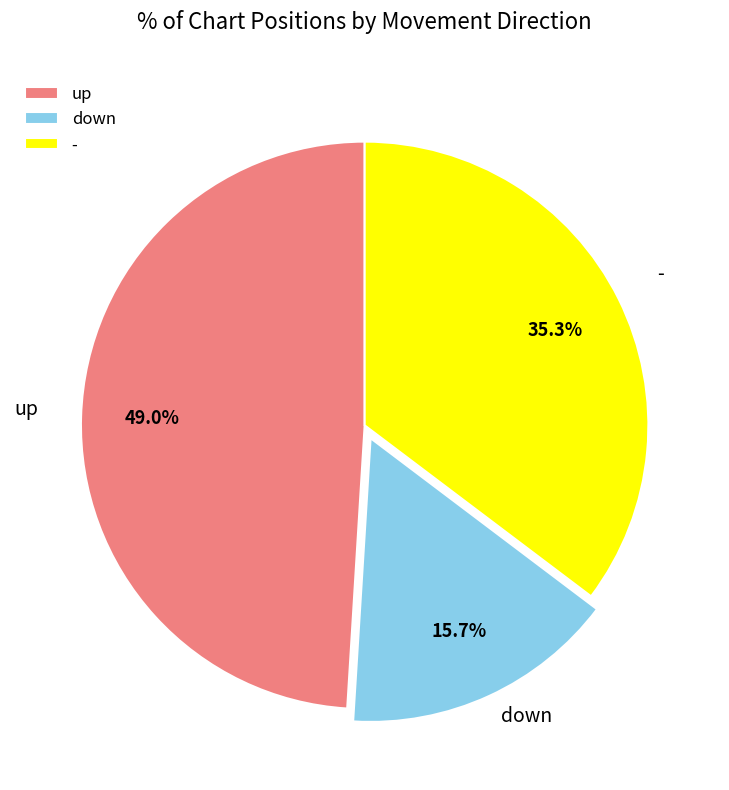

What percentage is NOT represented by -?

64.7%